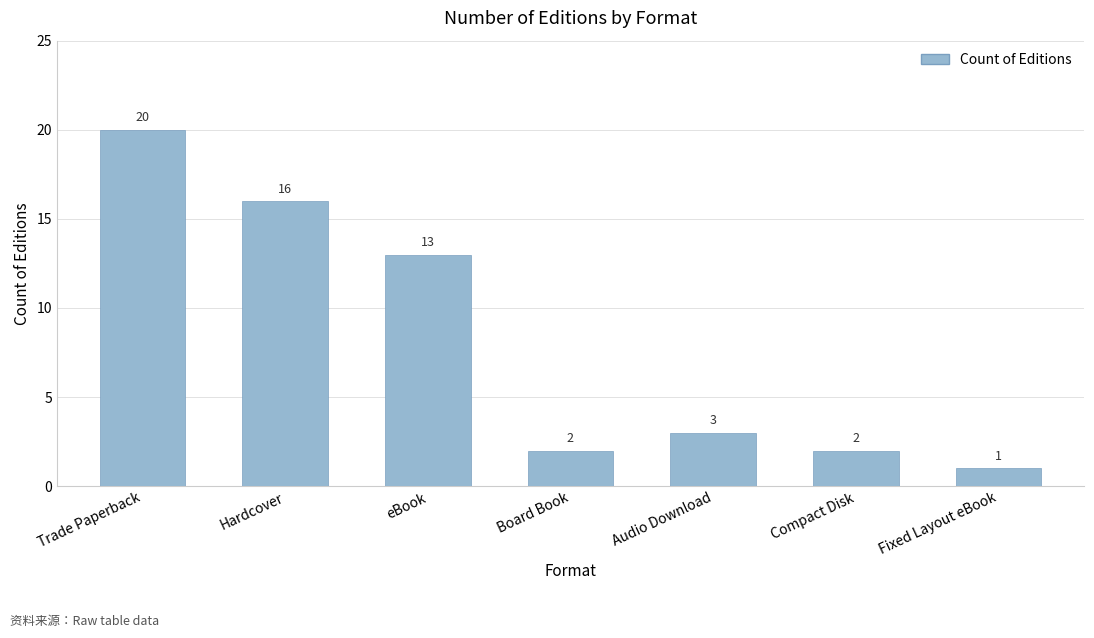

Between Trade Paperback and Audio Download, which is larger?

Trade Paperback